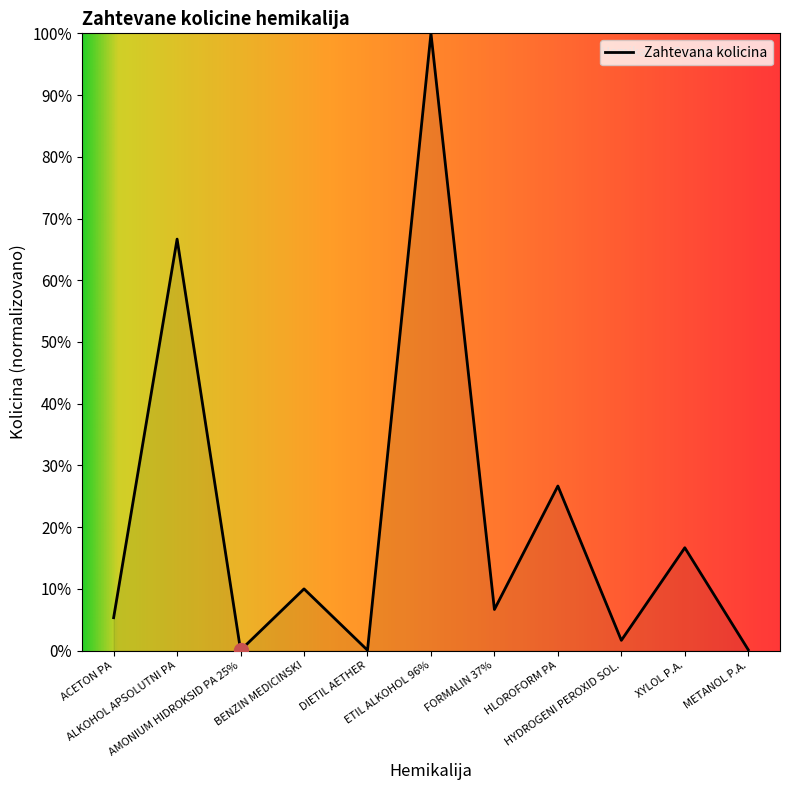

What is the difference between the maximum and minimum values?

99.9